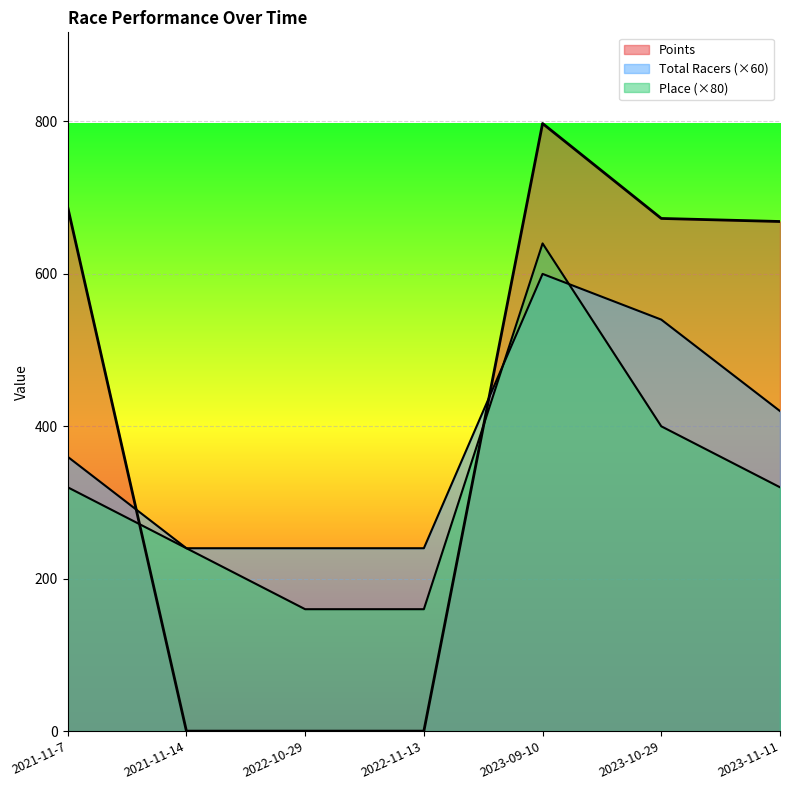

How many lines are shown in the chart?

3